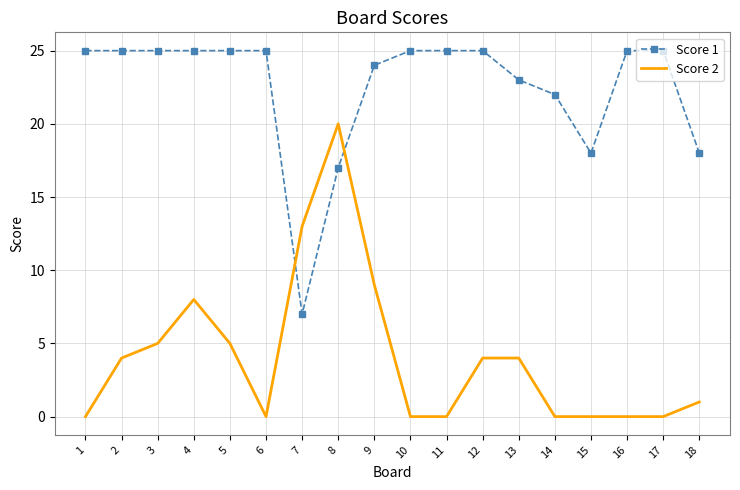

Reading left to right, list all the values displayed in this chart.

Score 1: 1=25	2=25	3=25	4=25	5=25	6=25	7=7	8=17	9=24	10=25	11=25	12=25	13=23	14=22	15=18	16=25	17=25	18=18
Score 2: 1=0	2=4	3=5	4=8	5=5	6=0	7=13	8=20	9=9	10=0	11=0	12=4	13=4	14=0	15=0	16=0	17=0	18=1